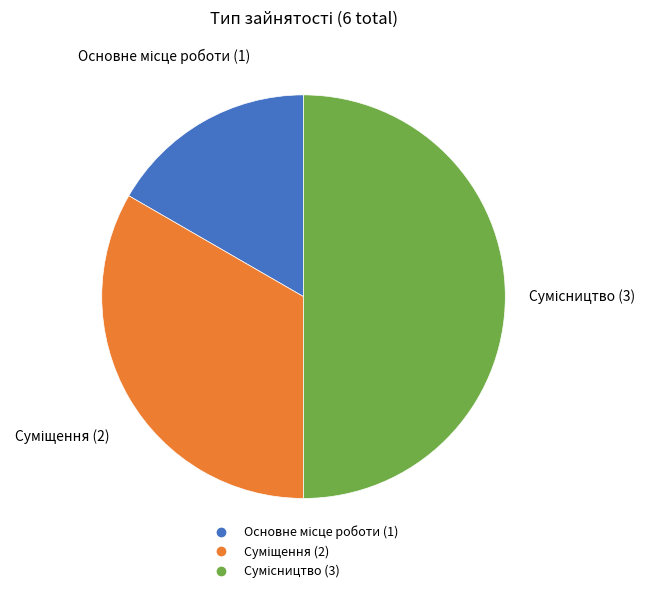

To the nearest percent, what percentage of the pie is Основне місце роботи?

17%